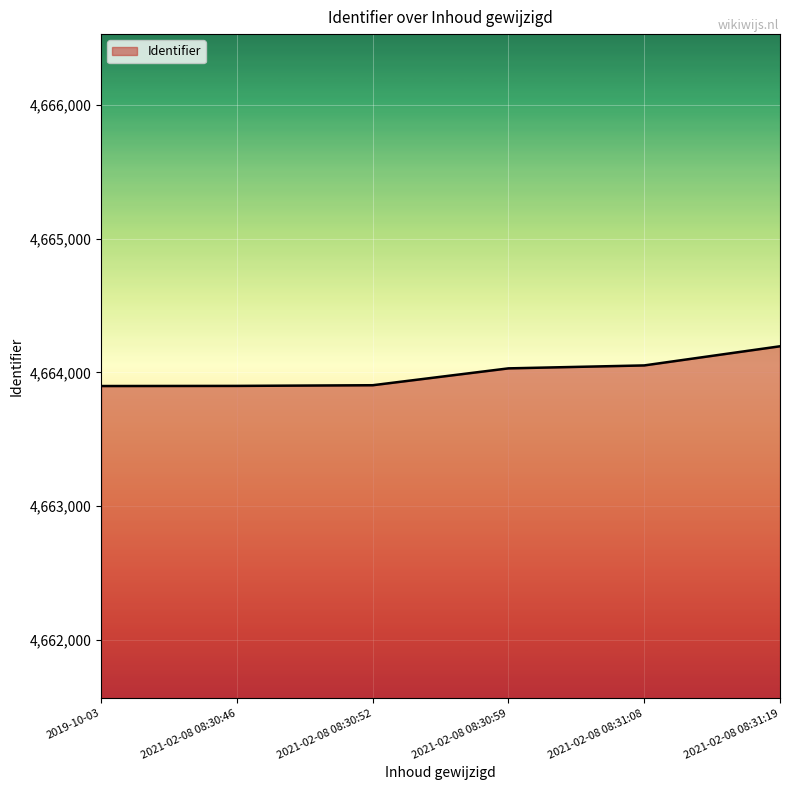

What is the difference between the values at 2021-02-08 08:30:46 and 2021-02-08 08:30:59?

131